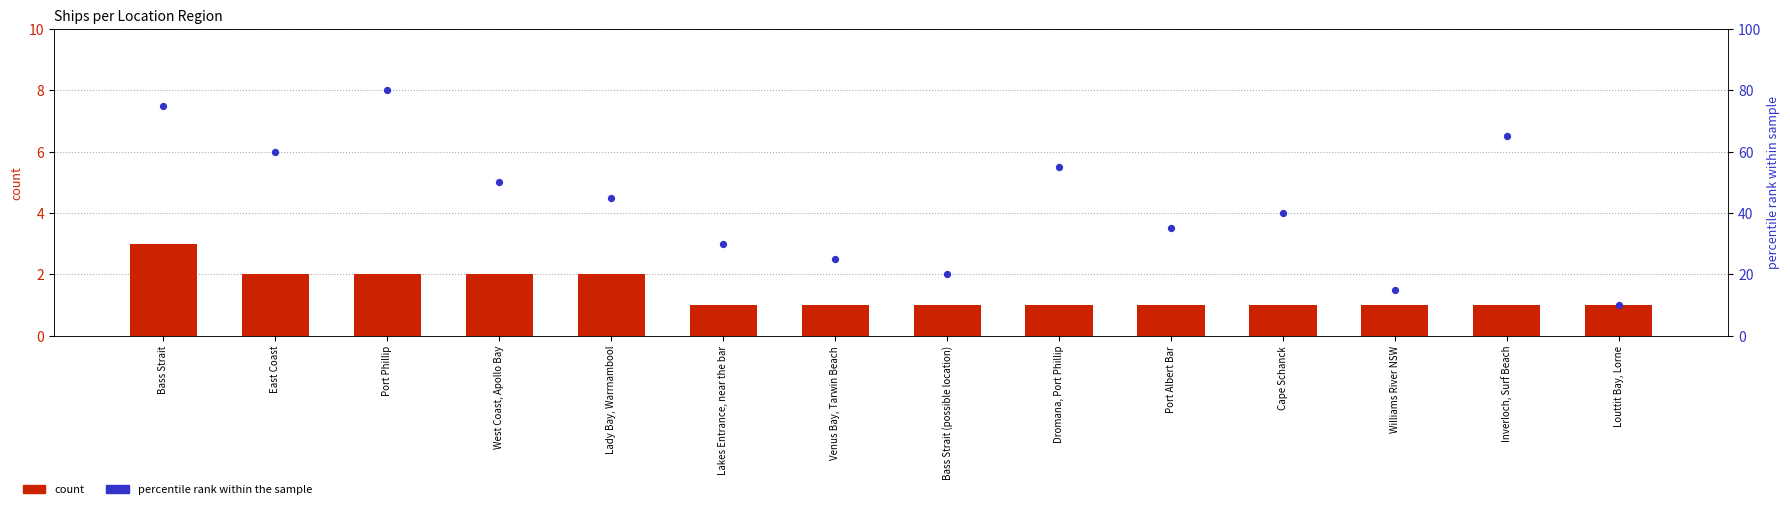

At which category is the sum across all series the highest?

Port Phillip